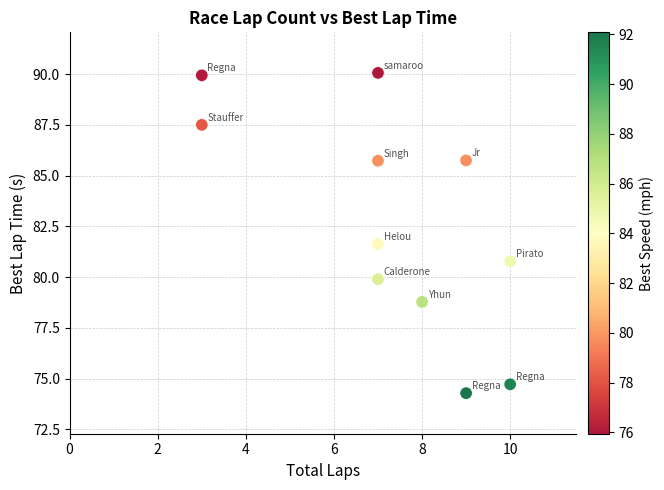

What is the range of X values (max minus min)?

7.0